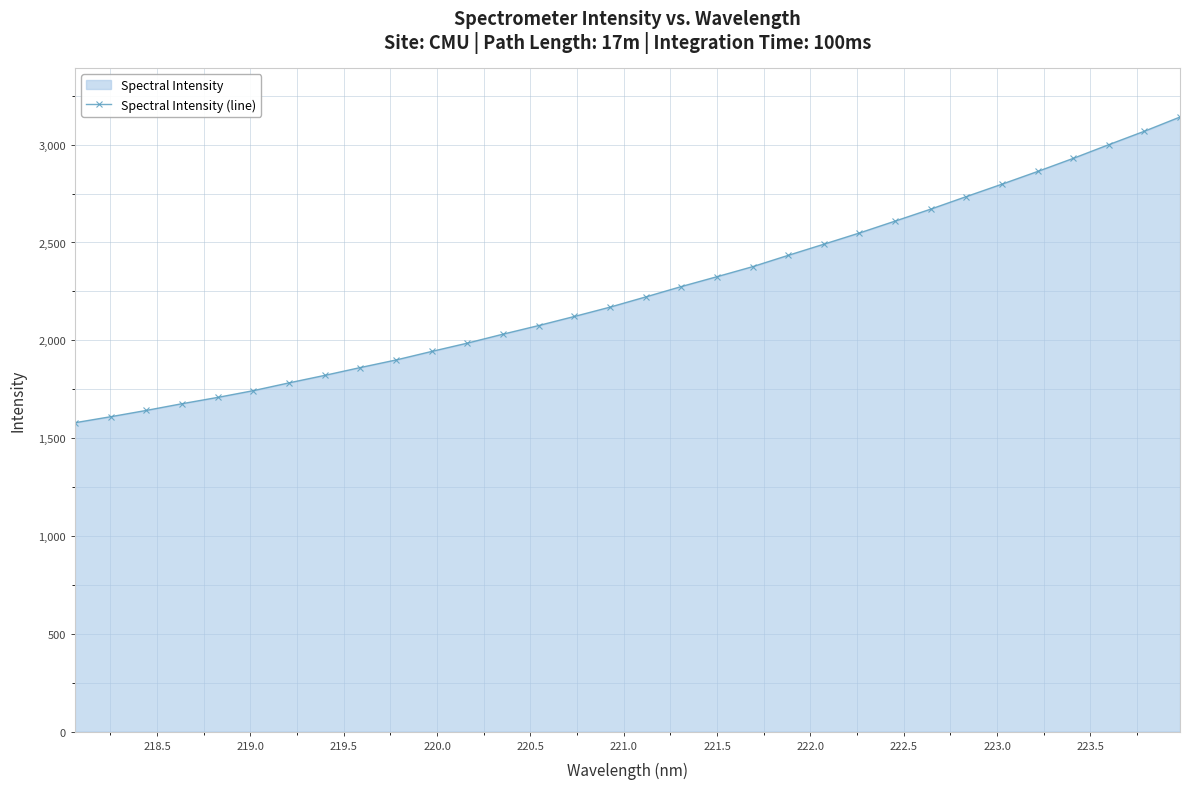

What is the value of the 11th point from the left?

1943.2